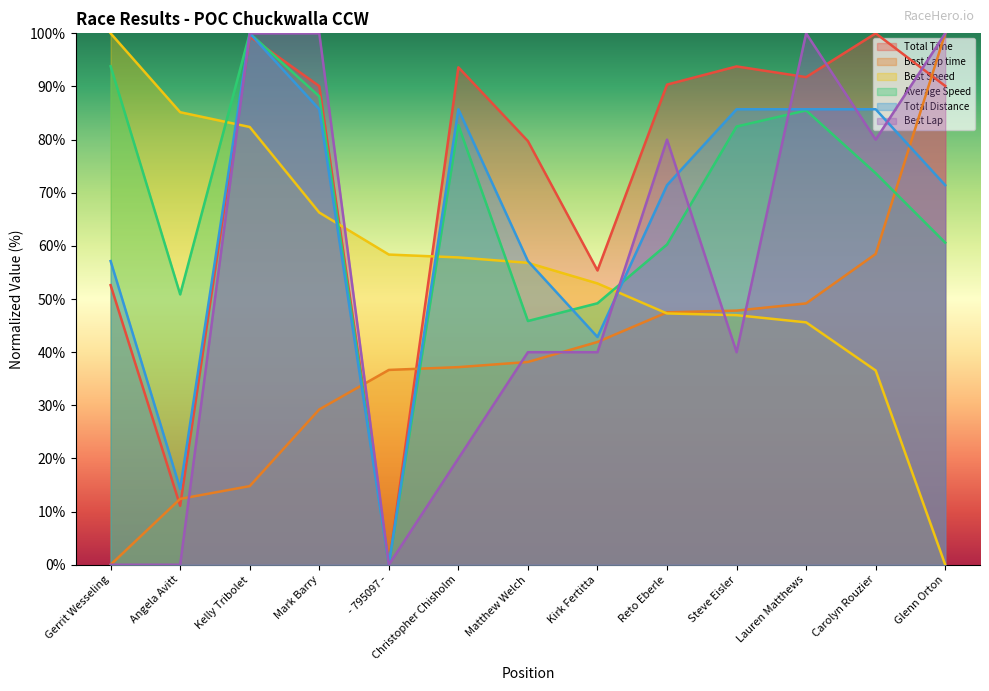

True or false: Best Lap time has a value of 7.7 at Matthew Welch.

False